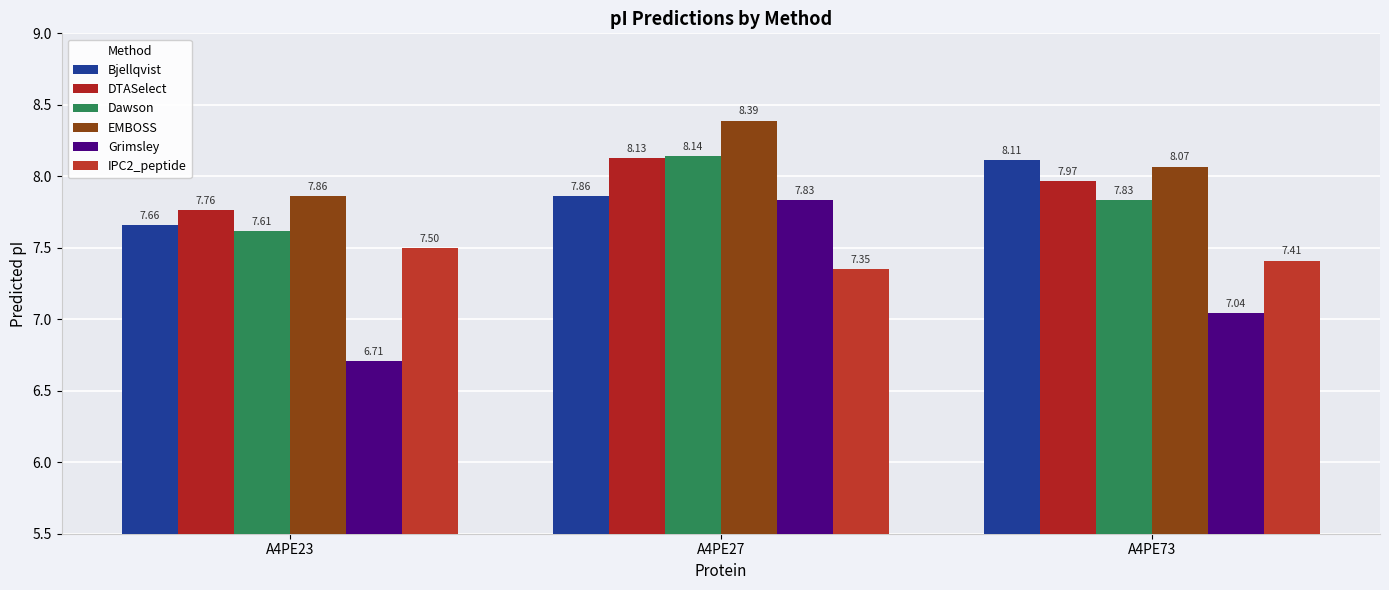

The EMBOSS series shows 7.9 at A4PE23. True or false?

True